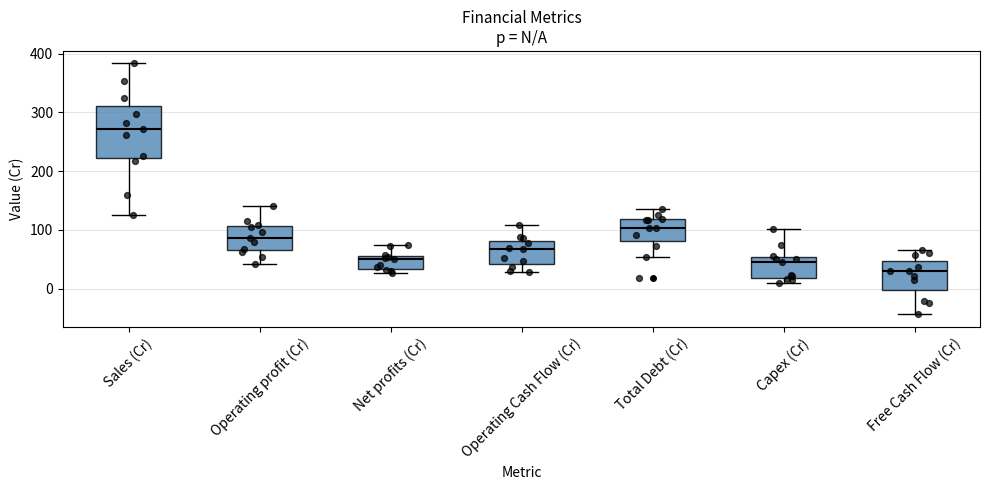

Where does the lower whisker of the box for Sales (Cr) end on the y-axis? The values are not printed on the chart, so give them approximately, as read against the axis.

130